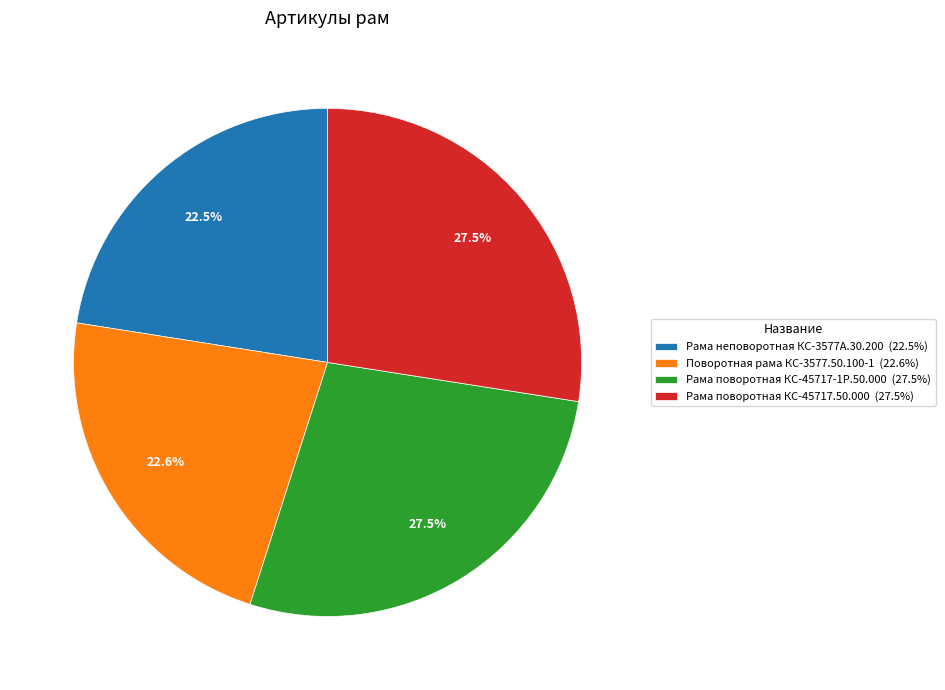

Is there a majority slice in this chart?

No